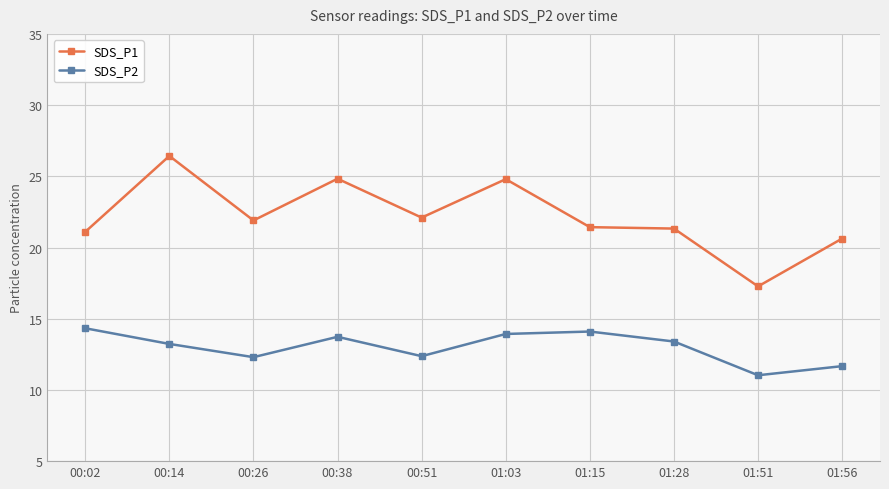

What is the difference between the highest and lowest values at 00:02?

6.8